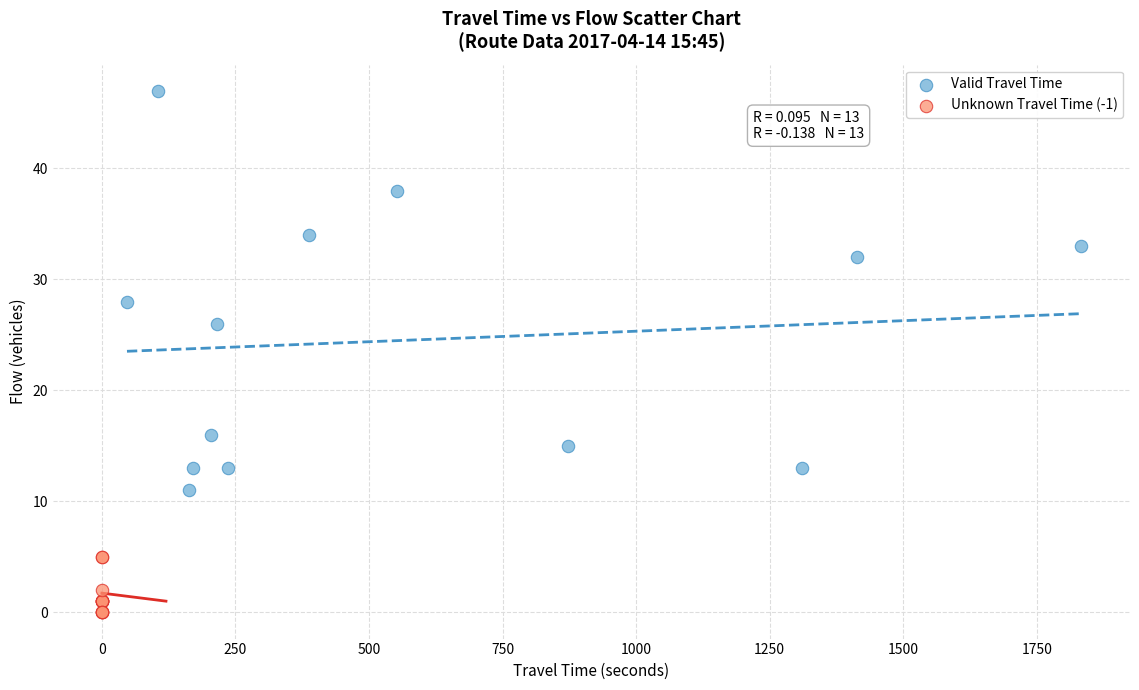

Which series reaches the maximum Y coordinate?

Valid Travel Time